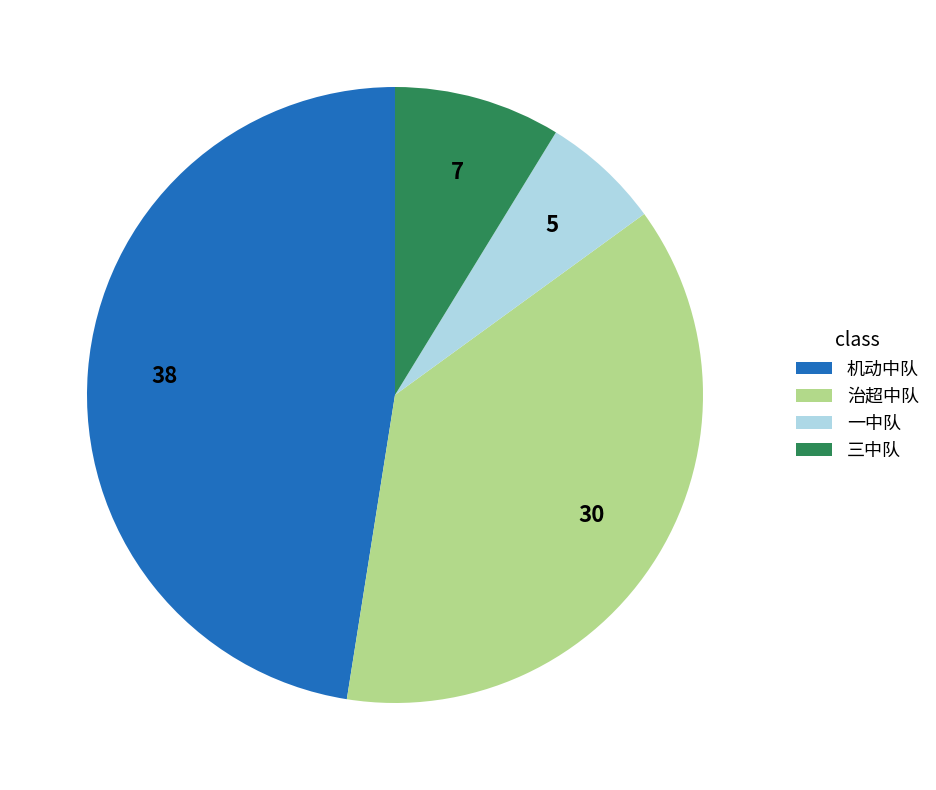

True or false: 机动中队 accounts for 38% of the total.

False